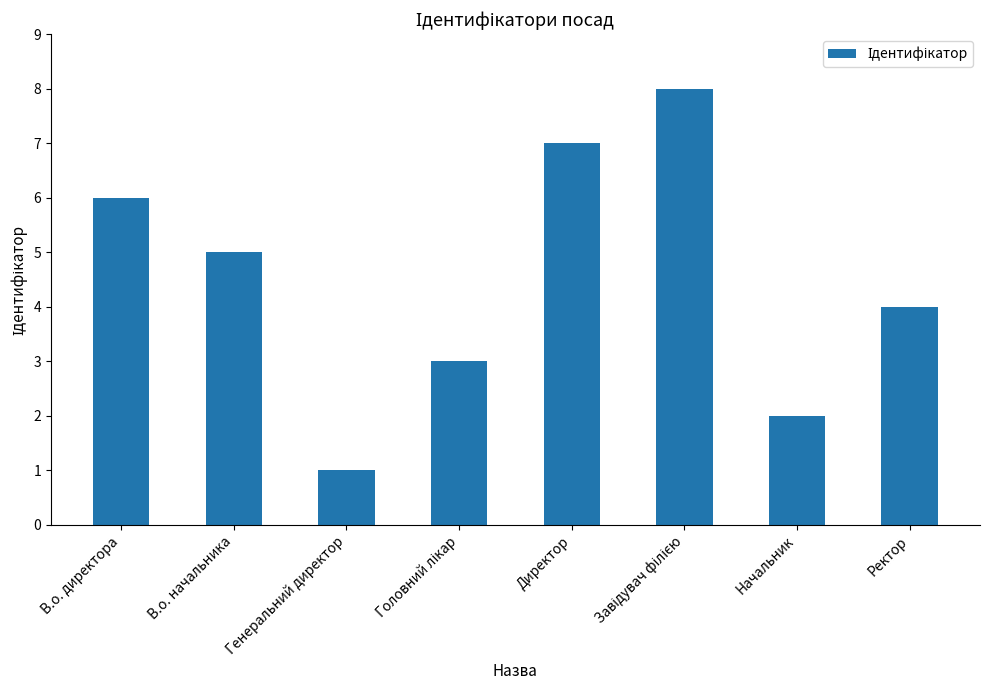

What is the change in value from В.о. начальника to Начальник?

-3